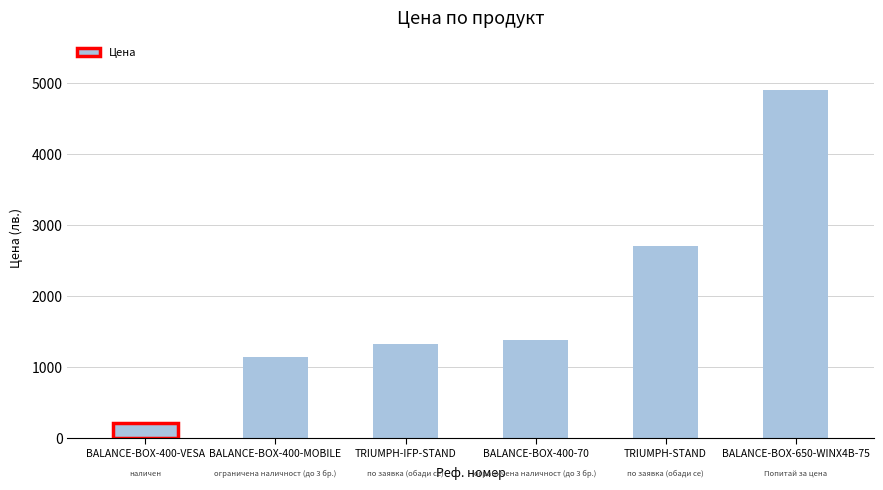

Reading left to right, extract all data points from this chart.

216.0	1140.0	1323.3	1380.0	2699.0	4900.0